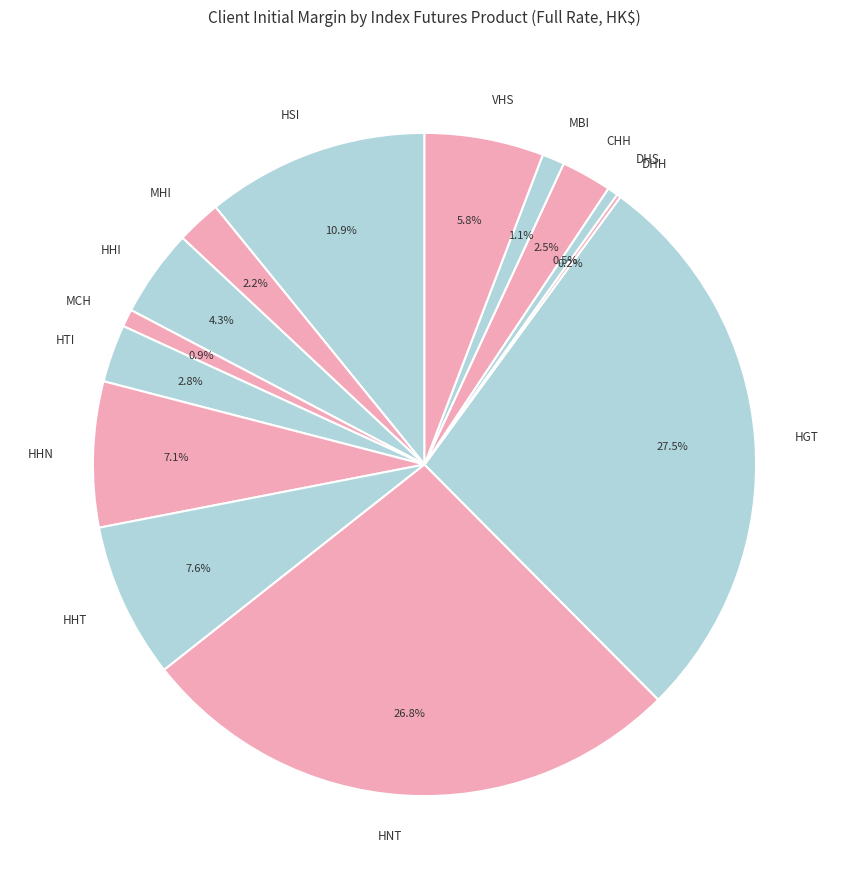

Between HTI and HHN, which is larger?

HHN